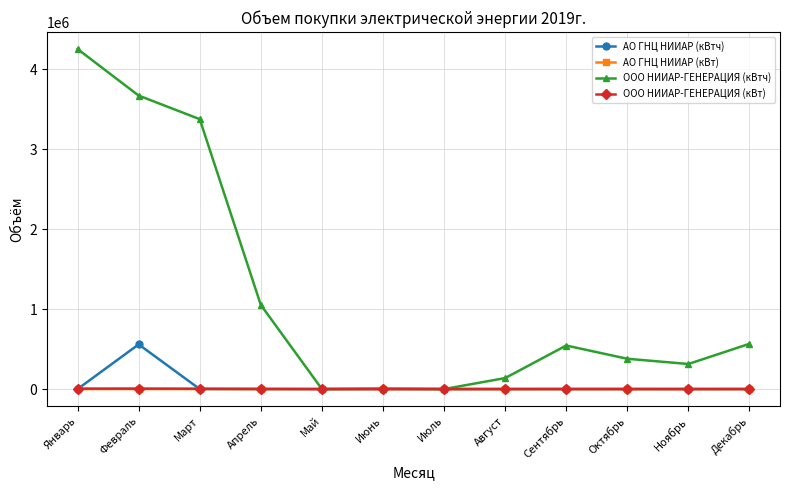

Which series has the largest total across all categories?

ООО НИИАР-ГЕНЕРАЦИЯ (кВтч)